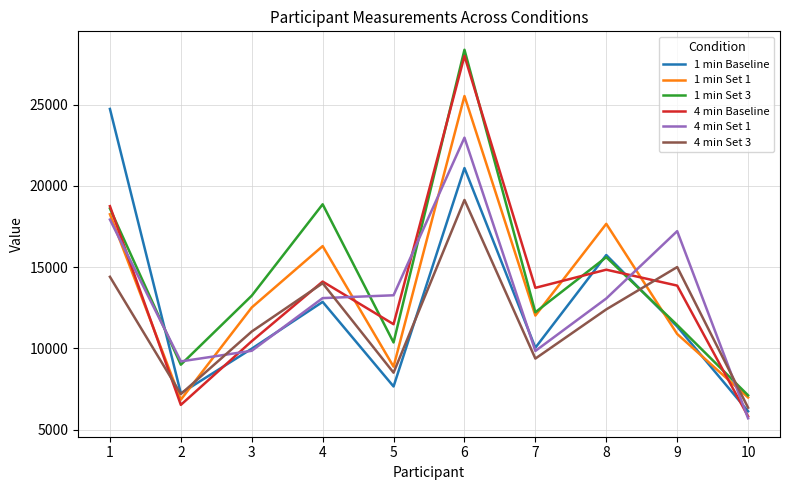

At which label is 4 min Set 3 closest to 12743?

8